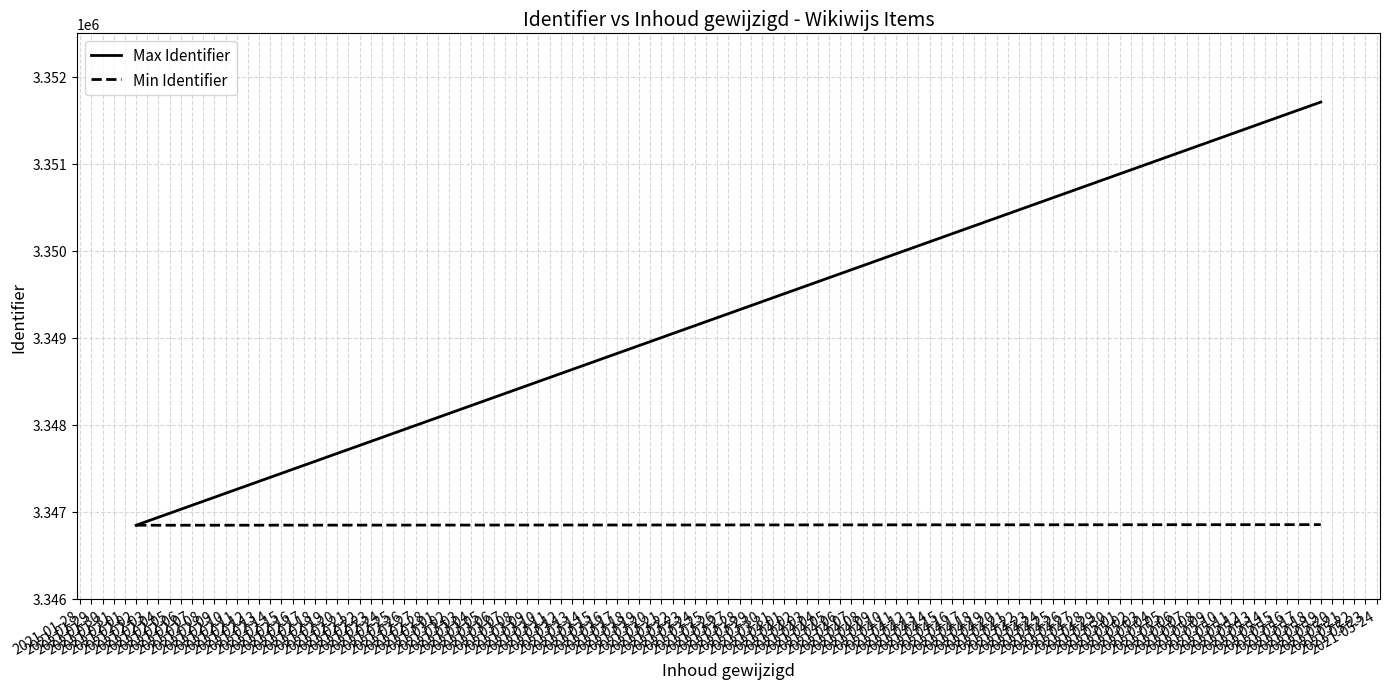

Reading left to right, list all the values displayed in this chart.

Max Identifier: 3346846	3351710
Min Identifier: 3346846	3346853